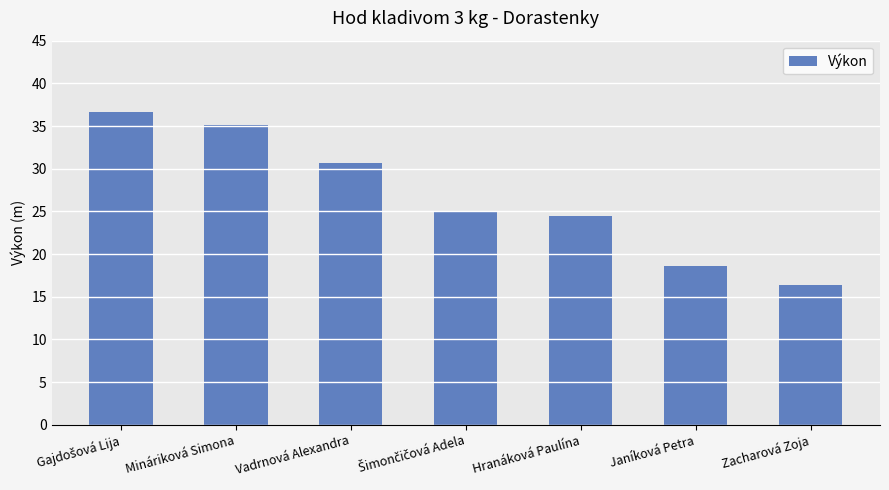

What is the maximum value shown in the chart?

36.6